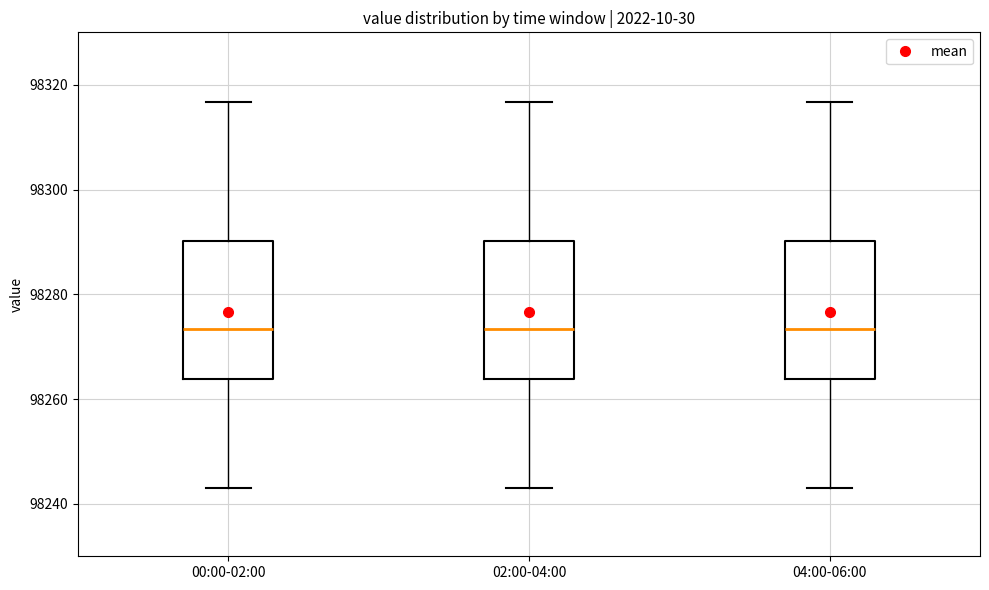

Where does the upper whisker of the box for 02:00-04:00 end on the y-axis? The values are not printed on the chart, so give them approximately, as read against the axis.

98316